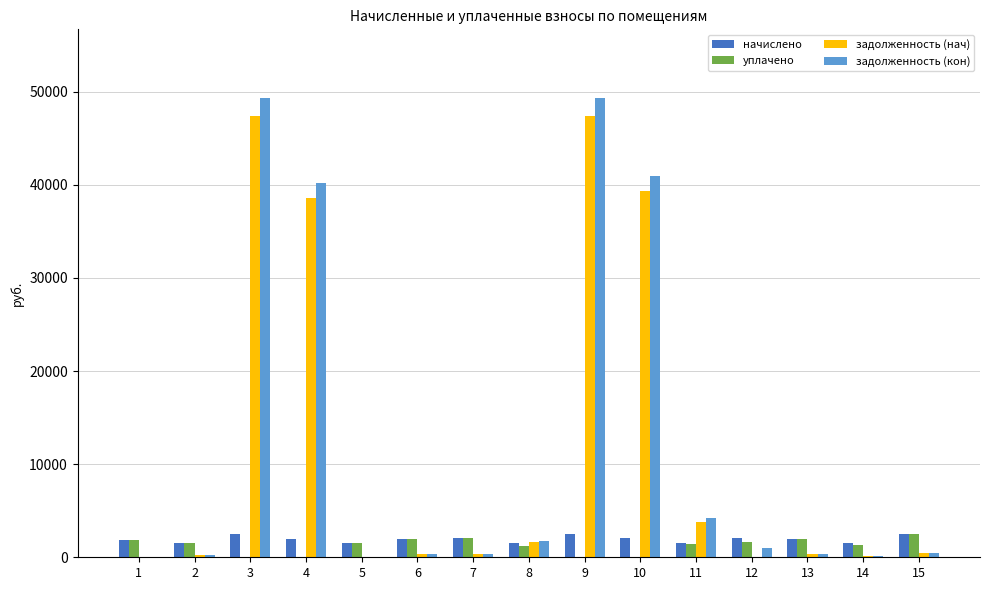

What is the approximate value of задолженность (нач) at 10?

39275.8